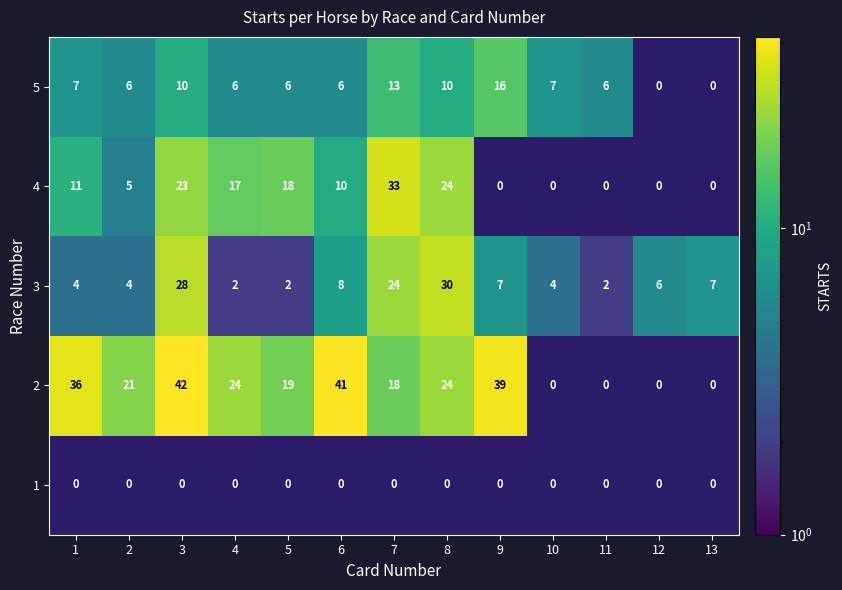

The value of 3 at 10 is 3. True or false?

False